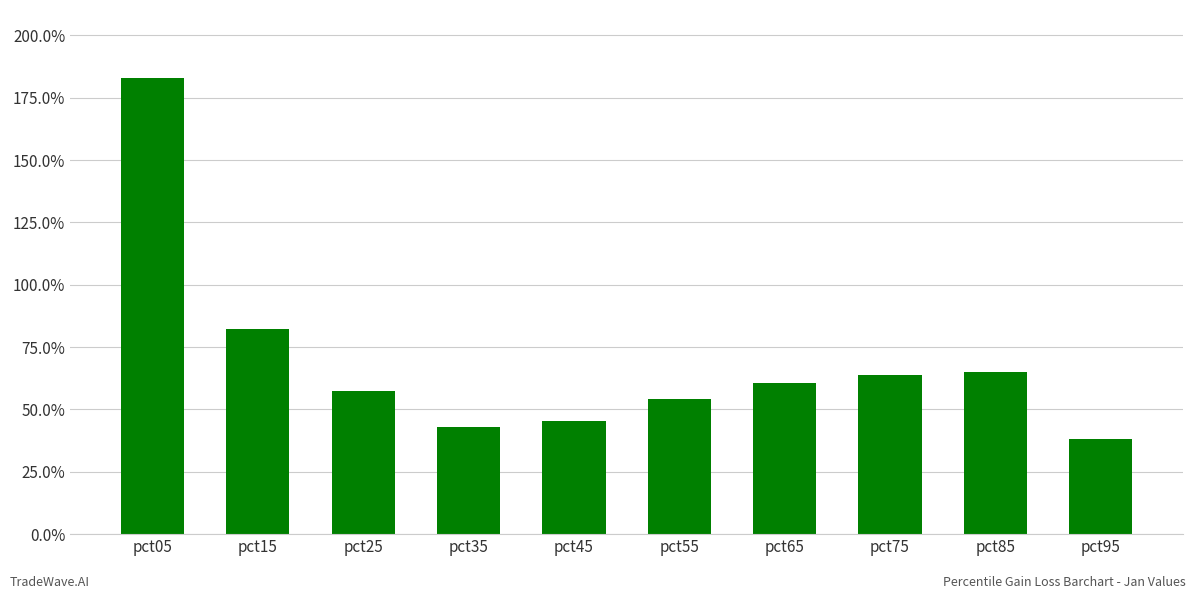

Does the chart contain any negative values?

No